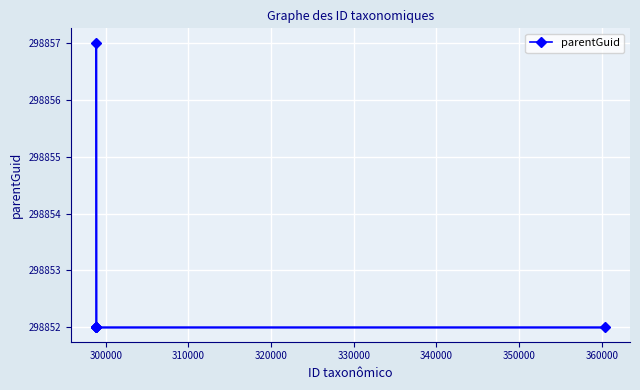

What is the minimum value shown in the chart?

298852